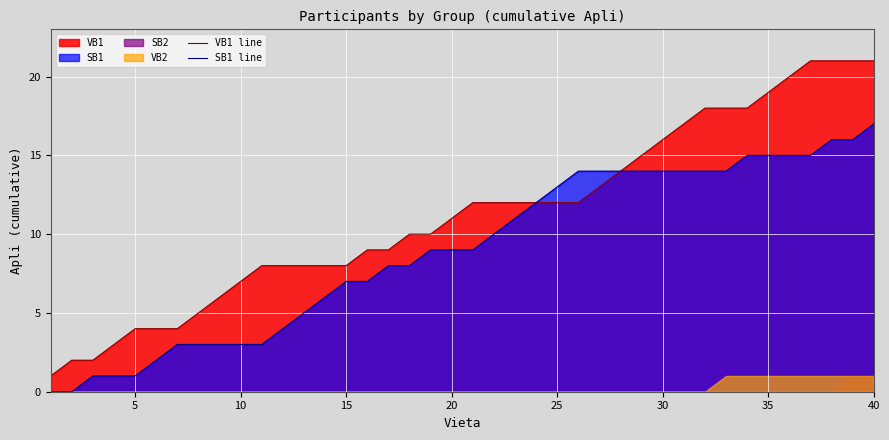

Read the SB1 line value at 40, to the nearest 5.

15